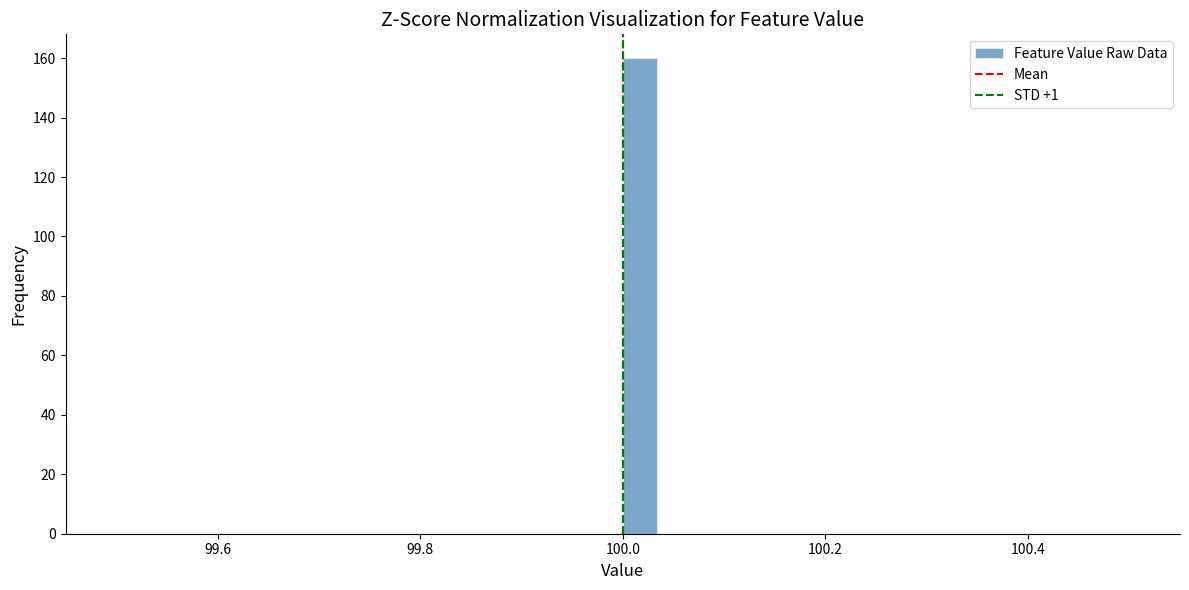

Read against the x-axis, roughly where is the centre of the tallest bar?

100.02